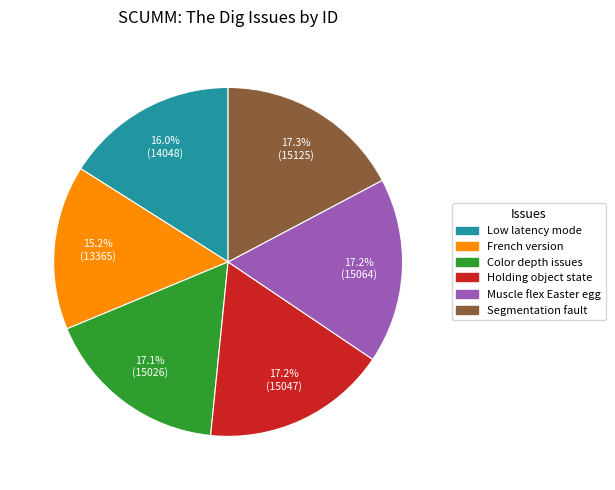

How much of the chart is everything except Color depth issues?

82.9%